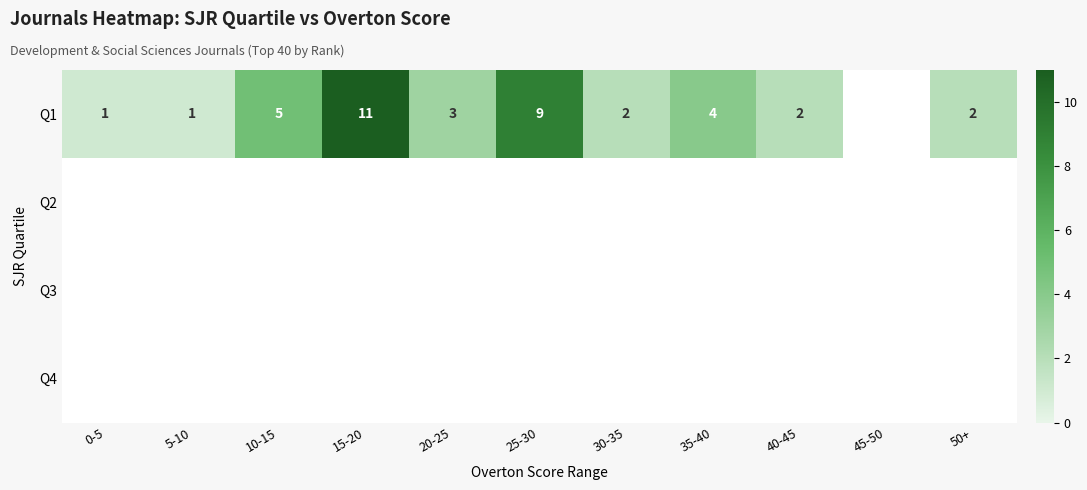

The value of Q1 at 15-20 is 18. True or false?

False